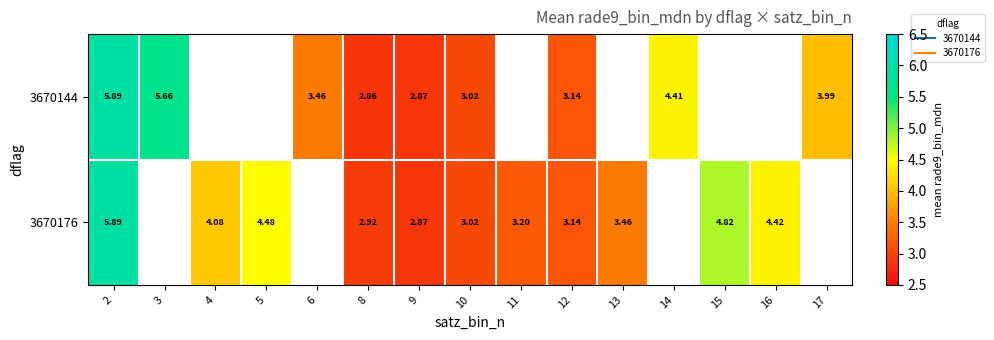

Rank the series by their maximum value, from lowest to highest.

3670144, 3670176